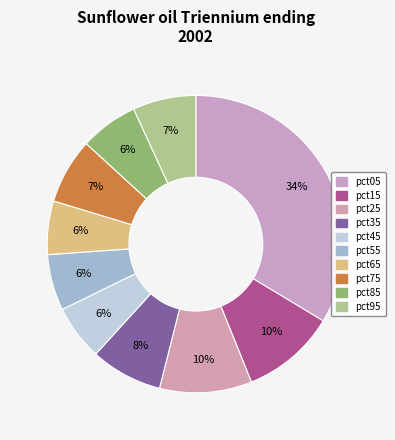

Combined, do pct65 and pct75 account for over 50%?

No